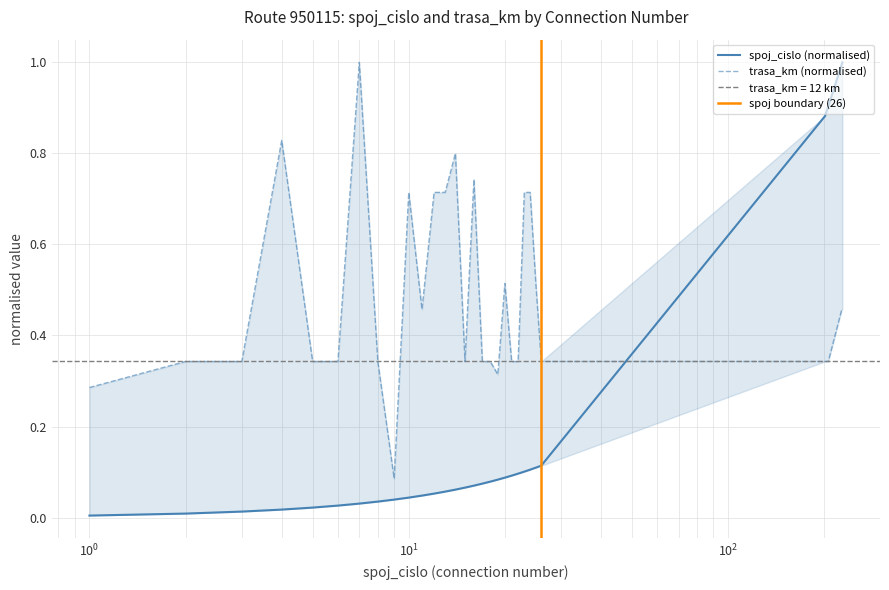

What is the difference between the trasa_km values at 20 and 6?

0.2